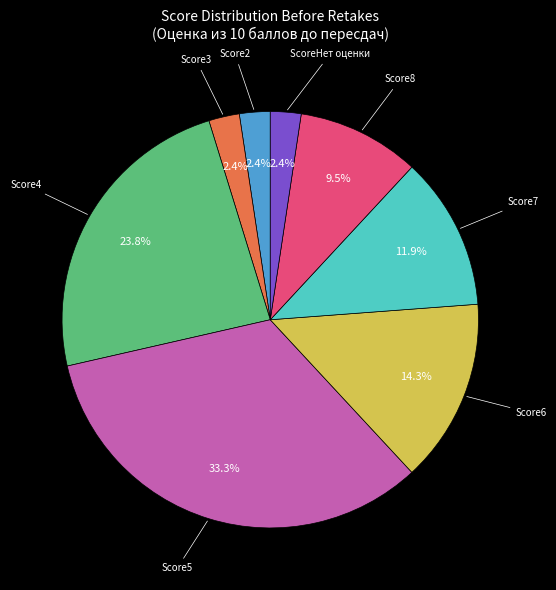

Does Score7 represent more than half of the total?

No